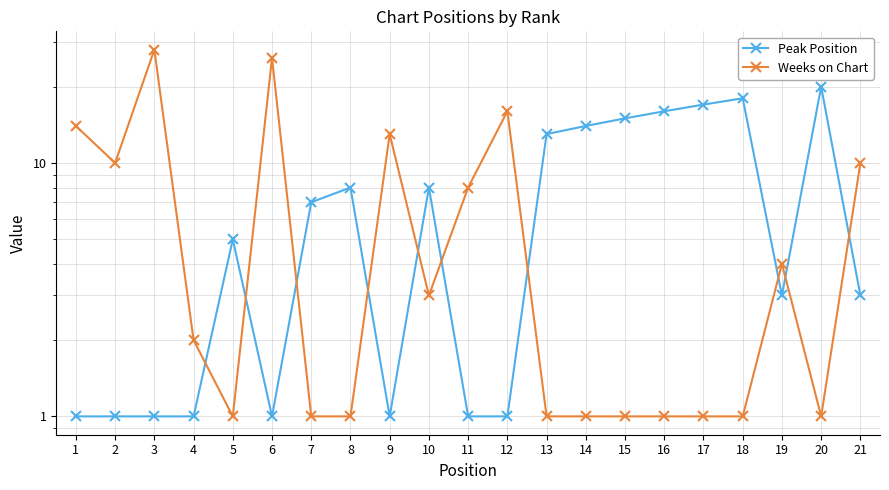

In Peak Position, how many points are lower than both neighbors (excluding endpoints)?

3